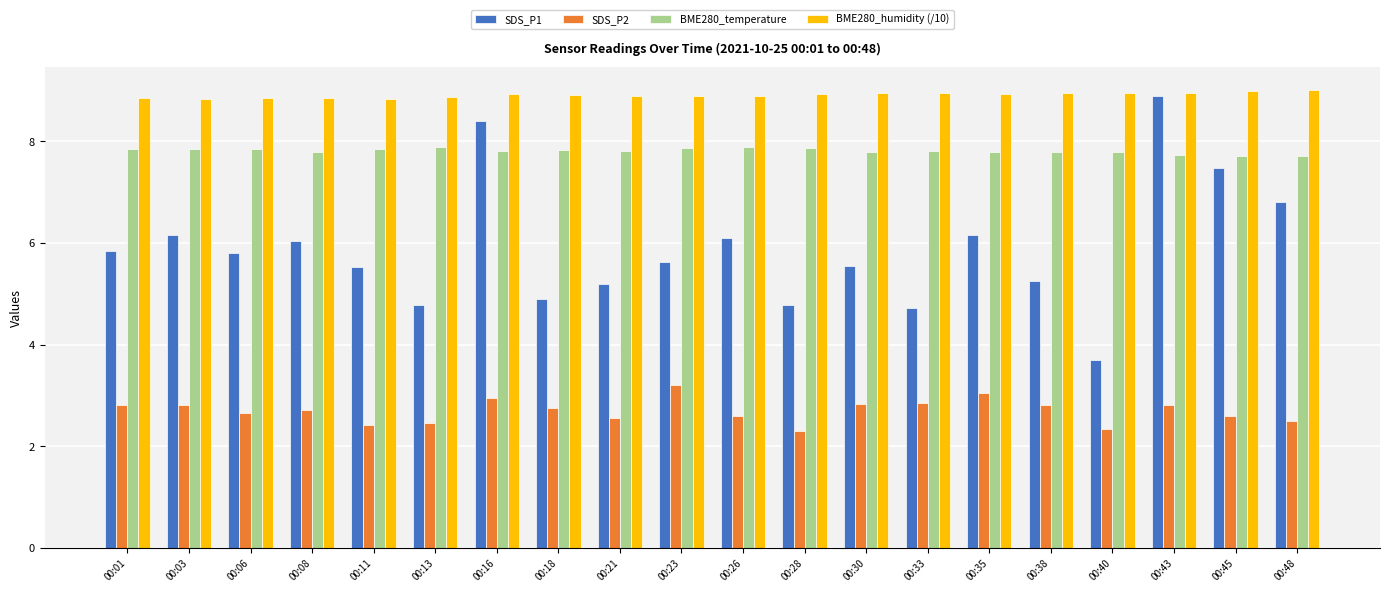

Which series has the largest total across all categories?

BME280_humidity (/10)